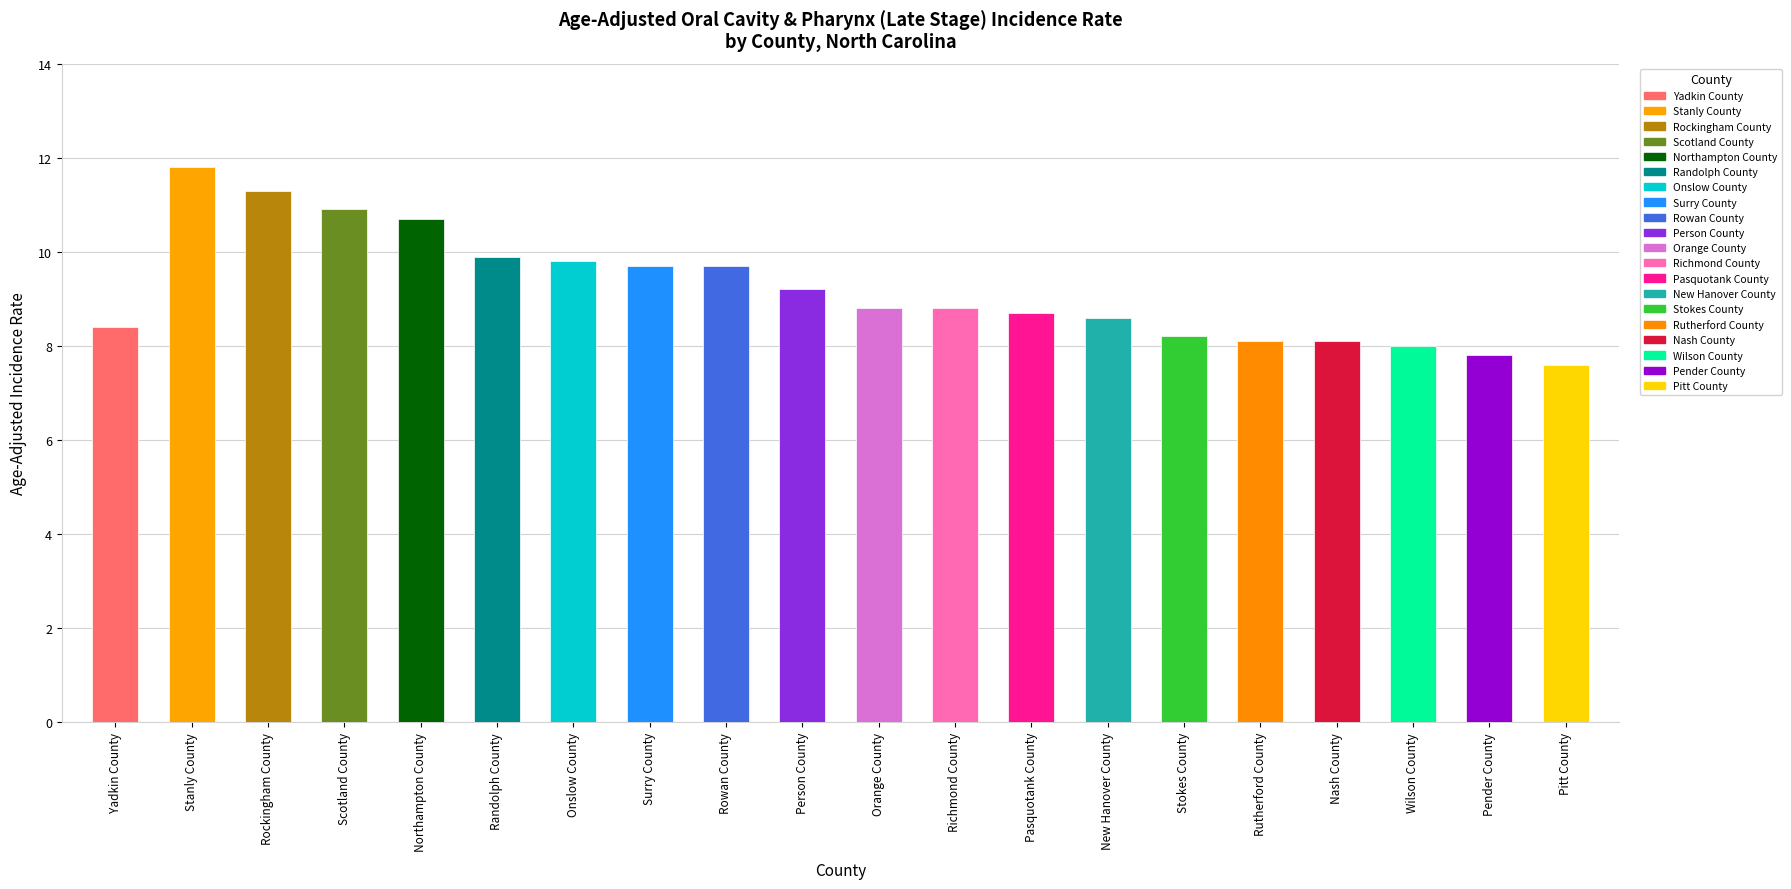

Reading right to left, what are all the values shown in this chart?

7.6	7.8	8.0	8.1	8.1	8.2	8.6	8.7	8.8	8.8	9.2	9.7	9.7	9.8	9.9	10.7	10.9	11.3	11.8	8.4